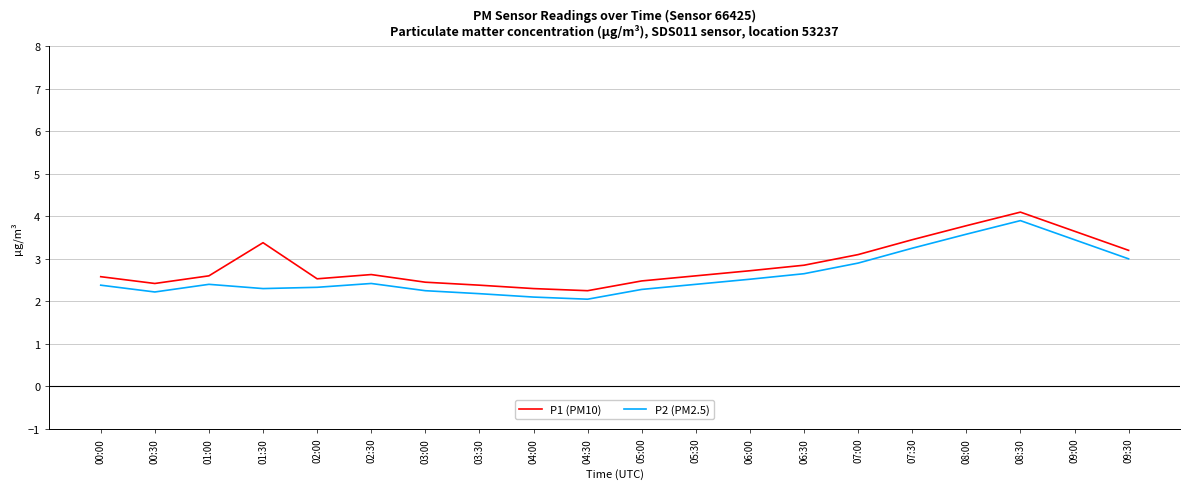

List the series in order of their peak value, lowest first.

P2 (PM2.5), P1 (PM10)